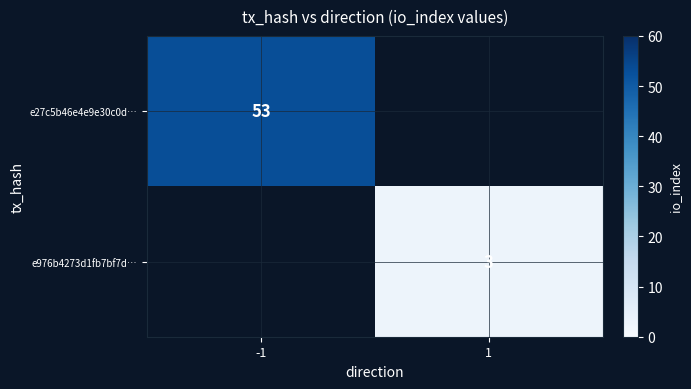

Is it true that e27c5b46e4e9e30c0d… equals 21 at -1?

False